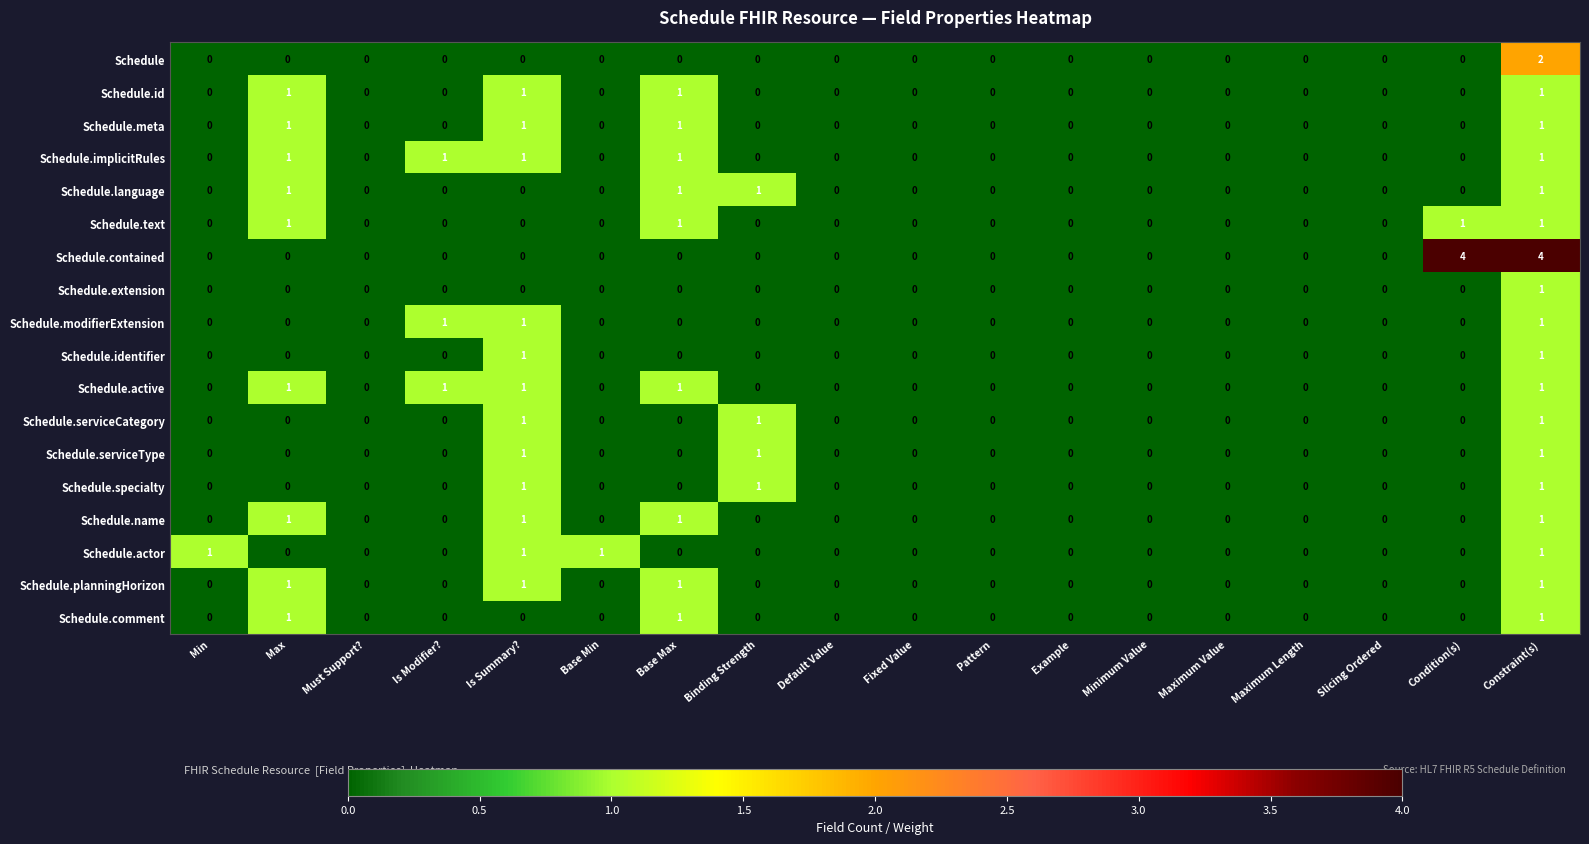

Which series has the largest range (max minus min)?

Schedule.contained